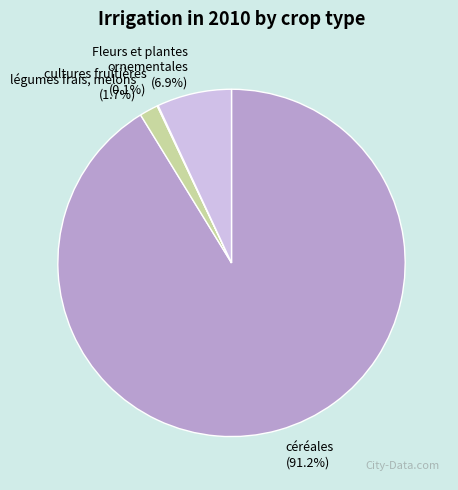

Which category has the biggest portion of the pie?

céréales